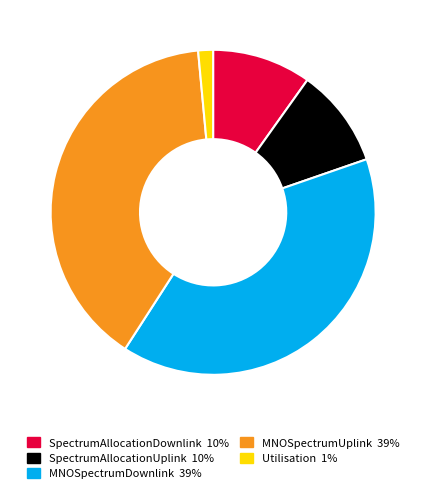

What is the smallest slice in the pie chart?

Utilisation